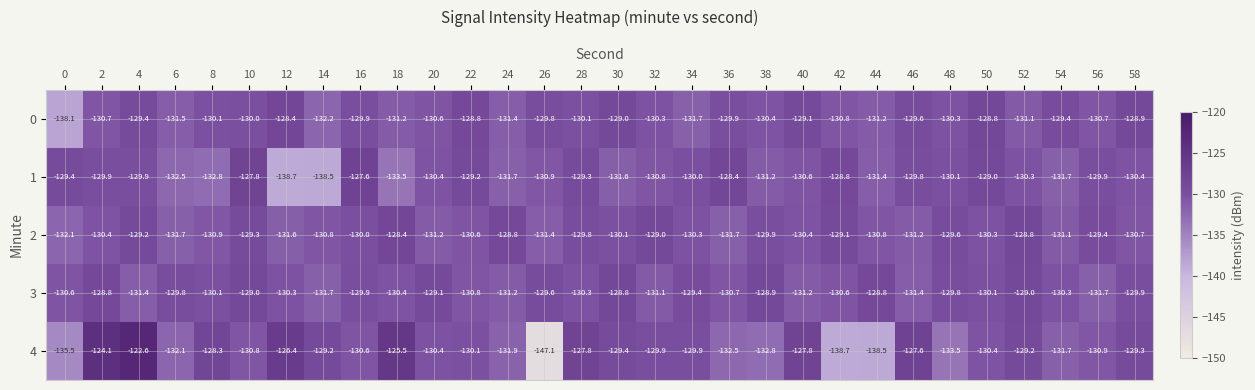

At which category is the sum across all series the highest?

4